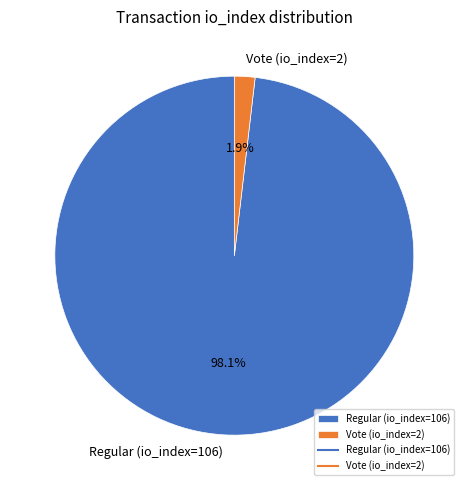

Which has a higher value, Vote (io_index=2) or Regular (io_index=106)?

Regular (io_index=106)